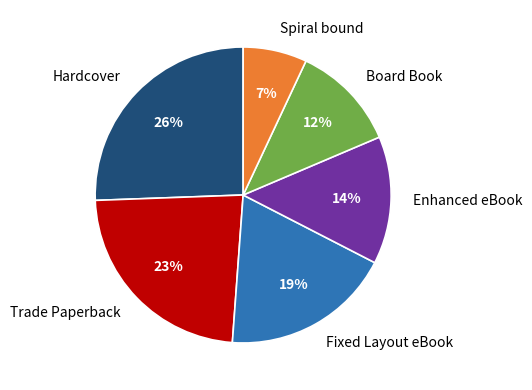

To the nearest percent, what is the difference between the largest and smallest slice percentages?

19%